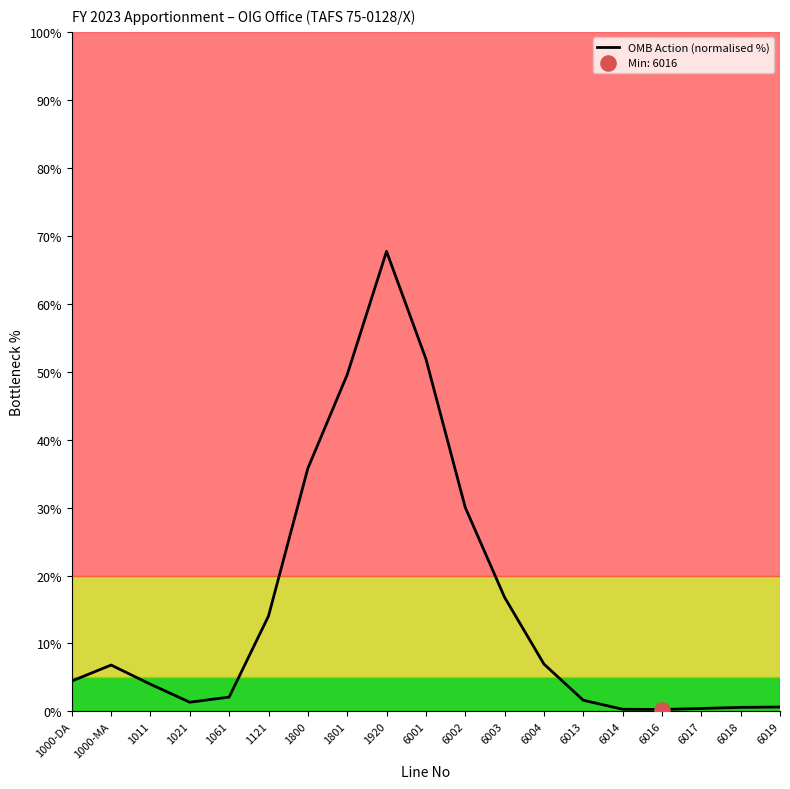

Between 6001 and 6002, which is larger?

6001